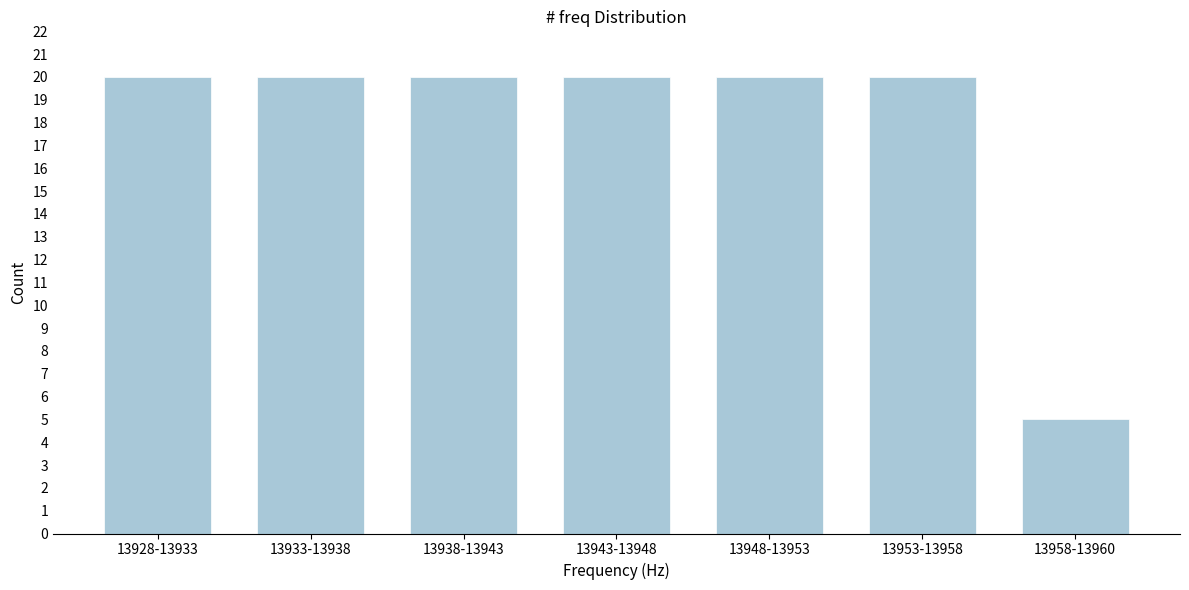

Reading left to right, extract all data points from this chart.

13928-13933=20	13933-13938=20	13938-13943=20	13943-13948=20	13948-13953=20	13953-13958=20	13958-13960=5